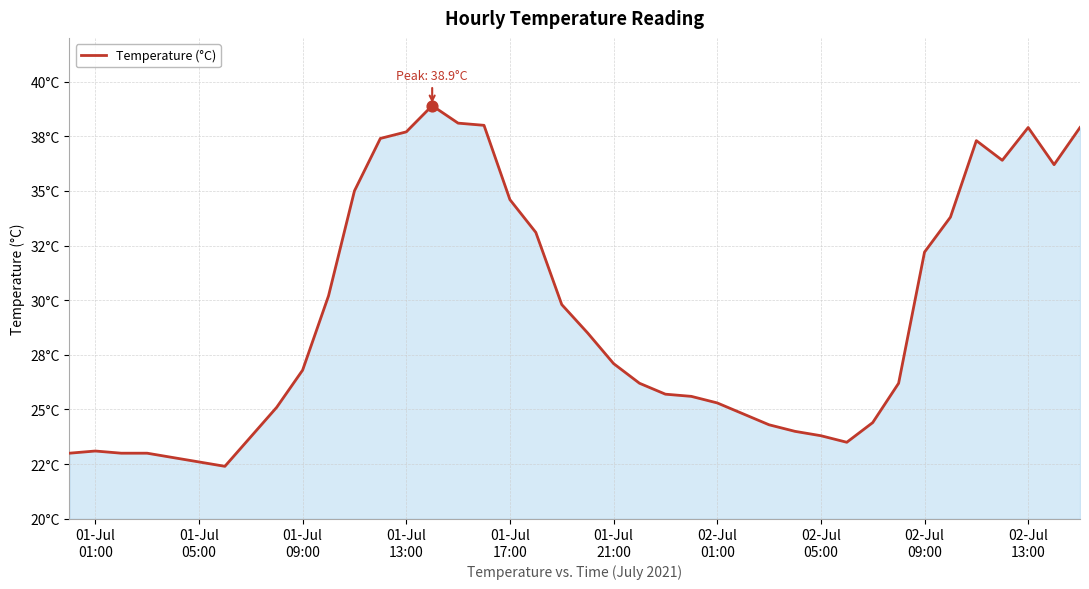

Is this an area chart (filled region under the line)?

Yes